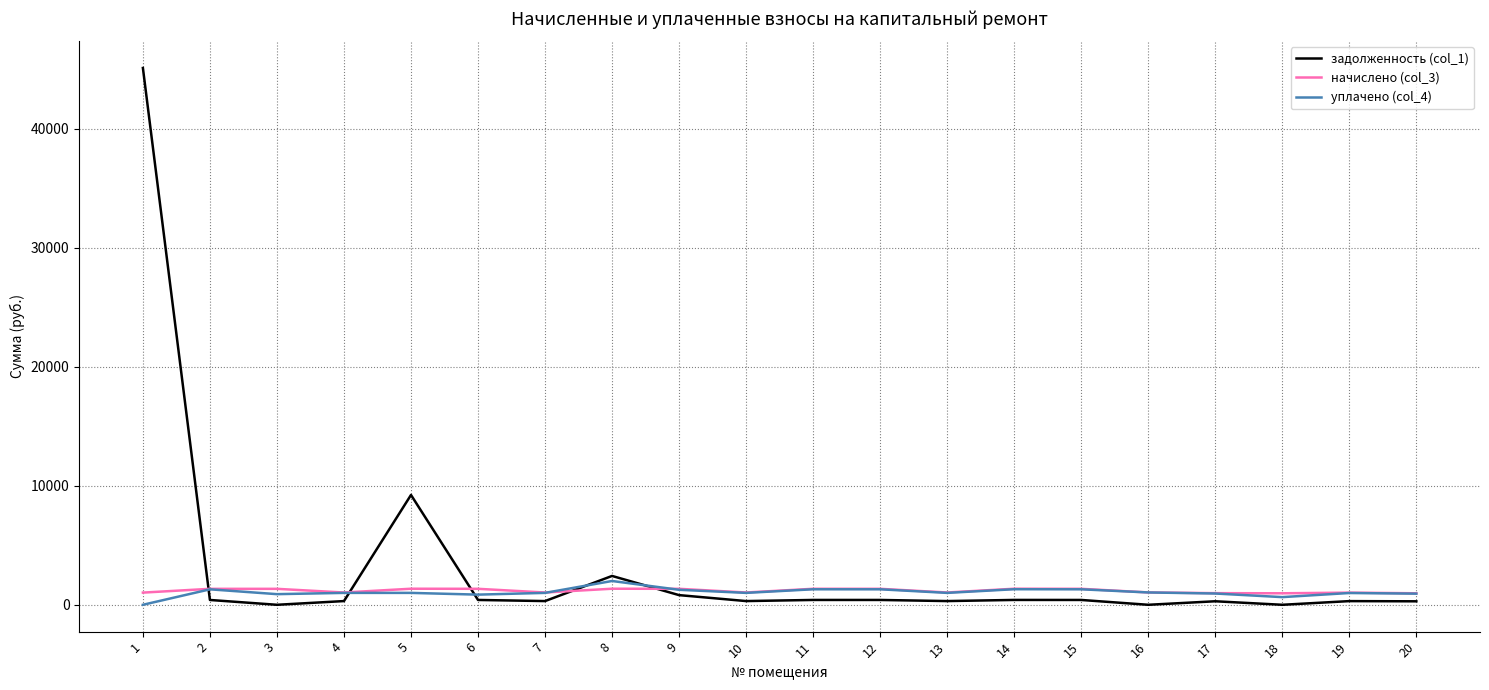

Rank the series by their maximum value, from lowest to highest.

начислено (col_3), уплачено (col_4), задолженность (col_1)